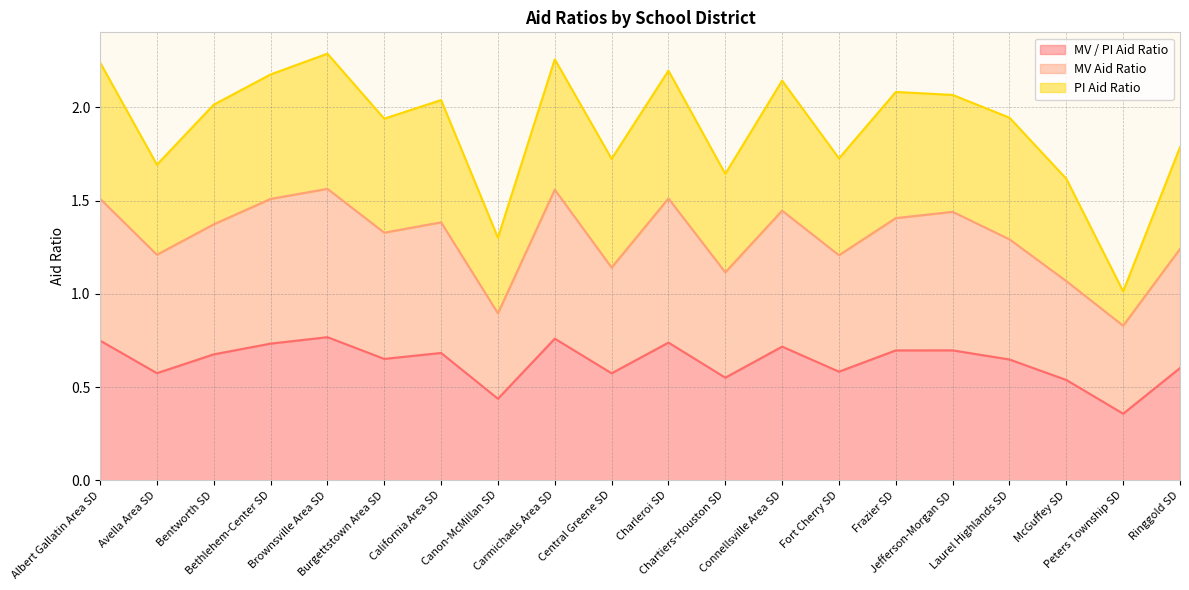

Is it true that MV Aid Ratio equals 1.9 at Chartiers-Houston SD?

False